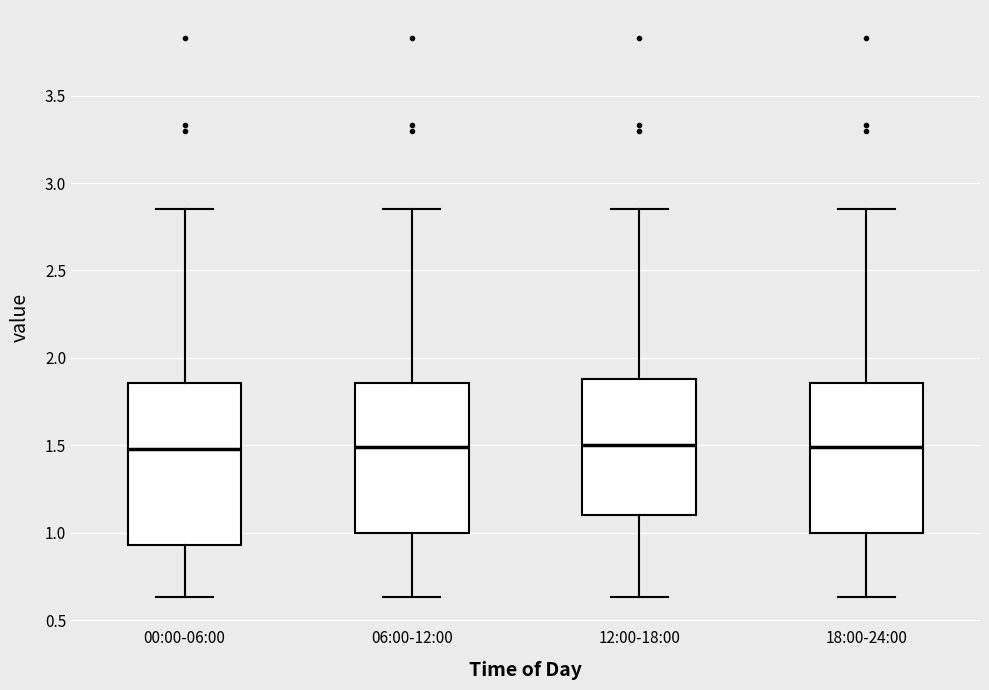

Reading left to right, transcribe this box plot: for each box, give where its median line is, the range the box spans, and where its two whiskers end, as read against the y-axis. The values are not printed on the chart, so give them approximately, as read against the axis.

00:00-06:00: median 1.50, box 0.95 to 1.85, whiskers 0.65 to 2.85
06:00-12:00: median 1.50, box 1.00 to 1.85, whiskers 0.65 to 2.85
12:00-18:00: median 1.50, box 1.10 to 1.90, whiskers 0.65 to 2.85
18:00-24:00: median 1.50, box 1.00 to 1.85, whiskers 0.65 to 2.85